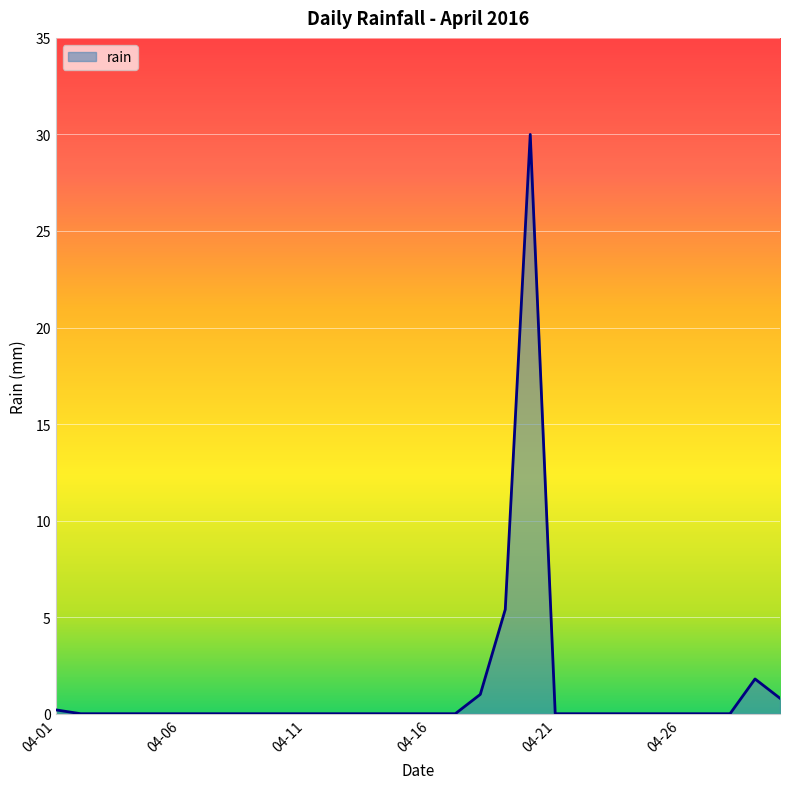

How many series are shown in this chart?

1